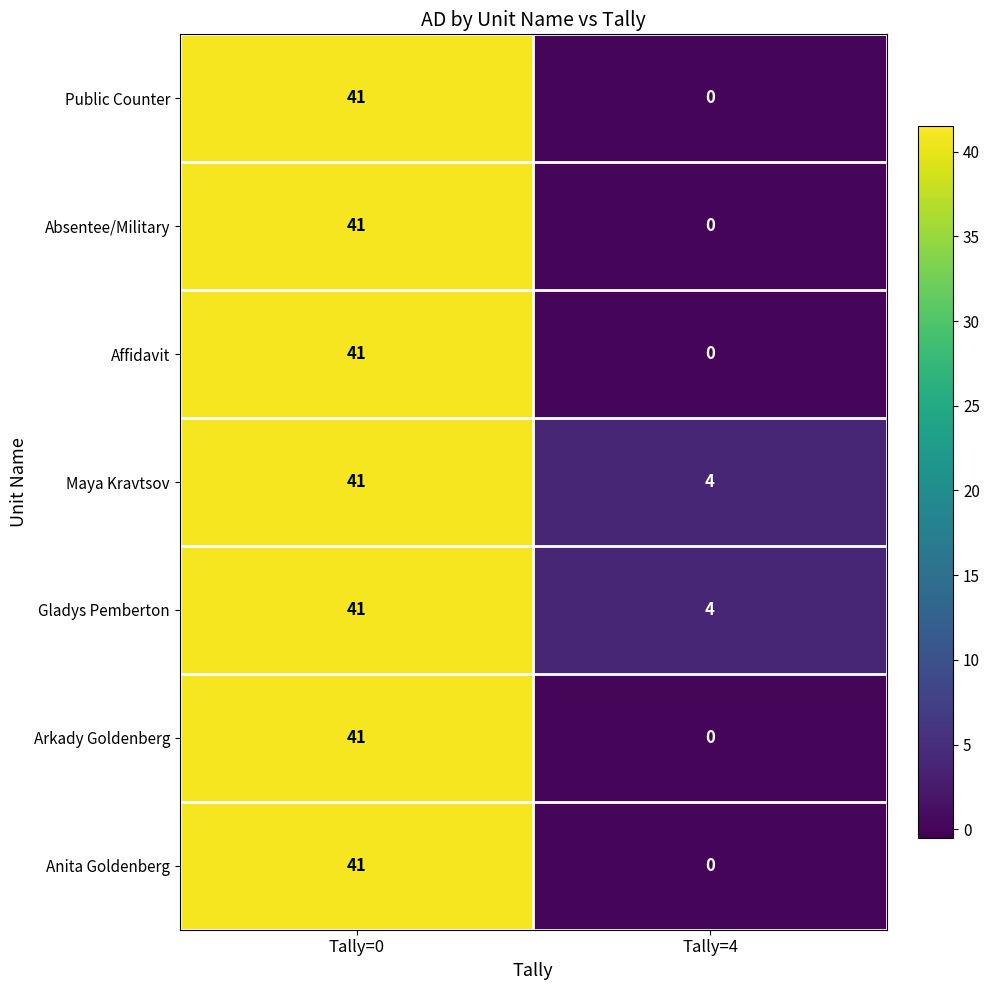

At which category is the sum across all series the highest?

Tally=0